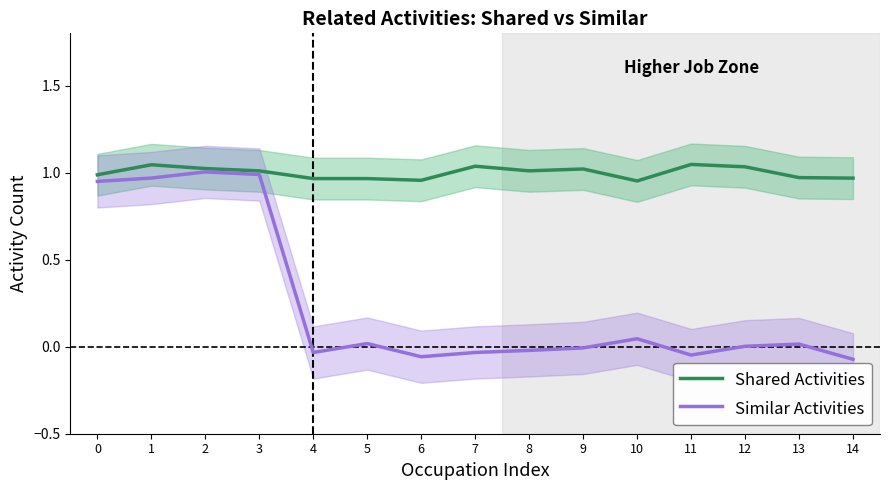

True or false: Shared Activities and Similar Activities intersect in this chart.

False